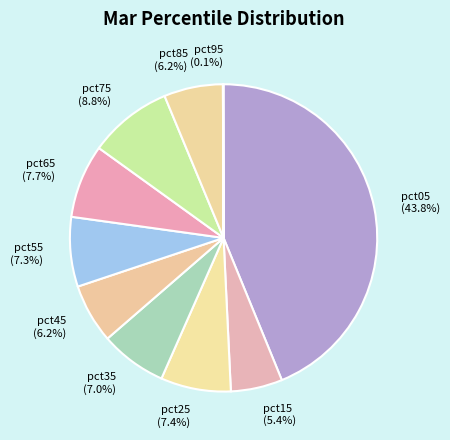

Does pct05 (43.8%) represent more than half of the total?

No